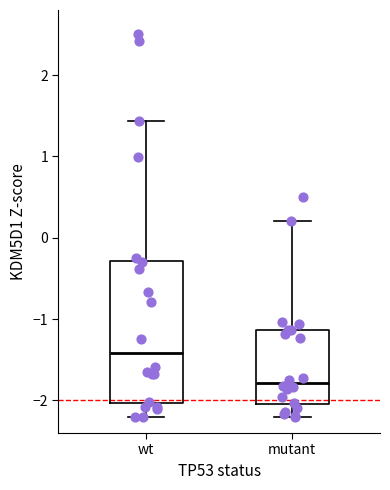

Which box is the tallest, from its lower edge to its upper edge?

wt